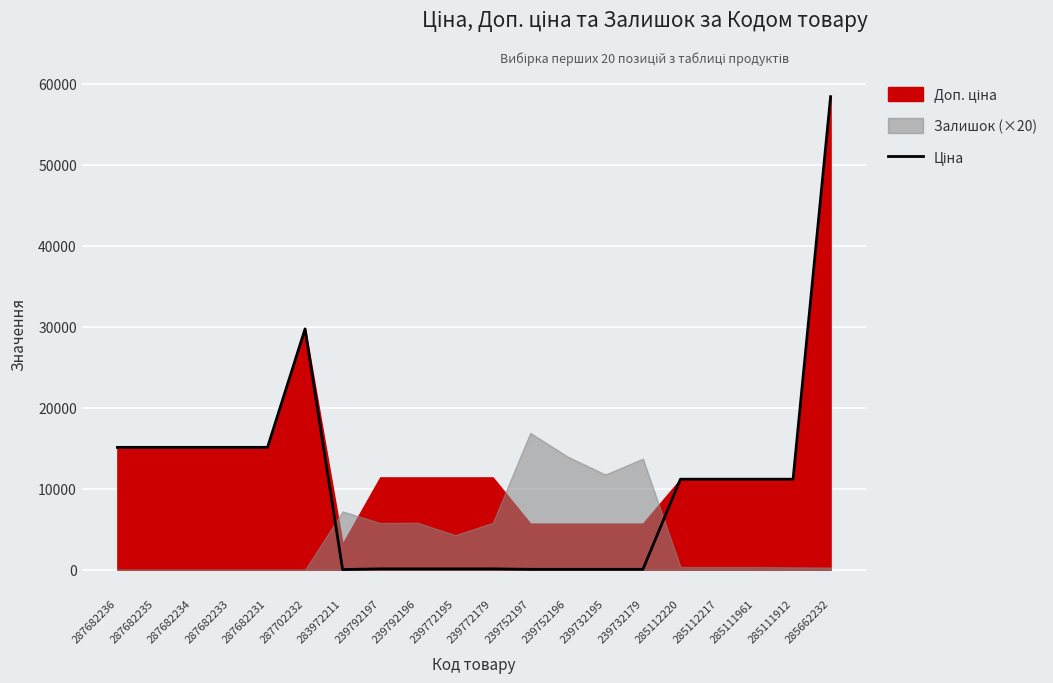

Is it true that the value at 287682235 is 15120.0?

True